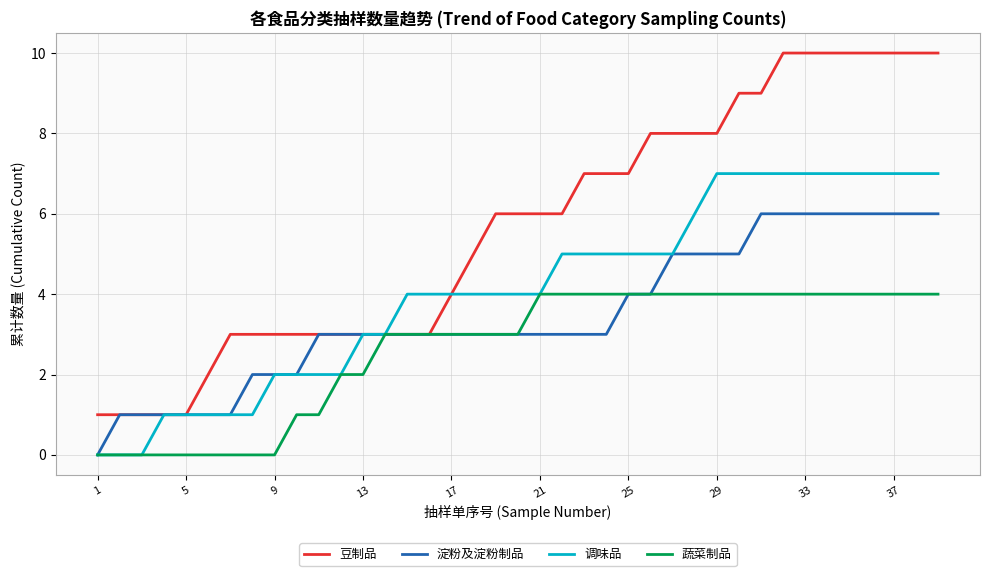

Rank the series by their maximum value, from lowest to highest.

蔬菜制品, 淀粉及淀粉制品, 调味品, 豆制品